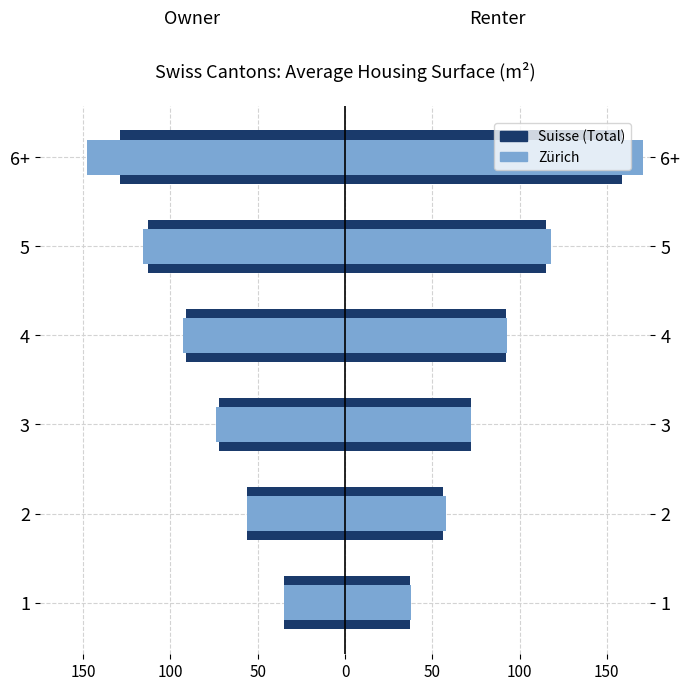

Which has a higher value, 5 or 2?

5